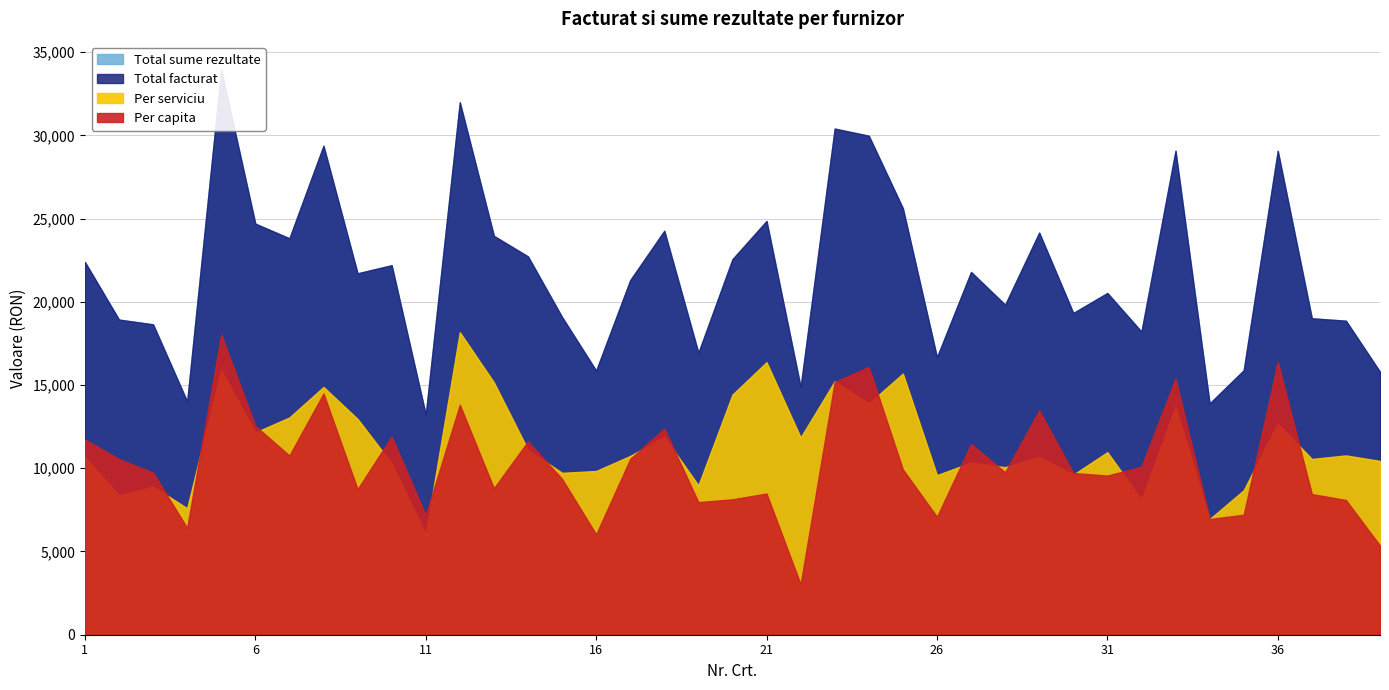

At which category is the sum across all series the highest?

5